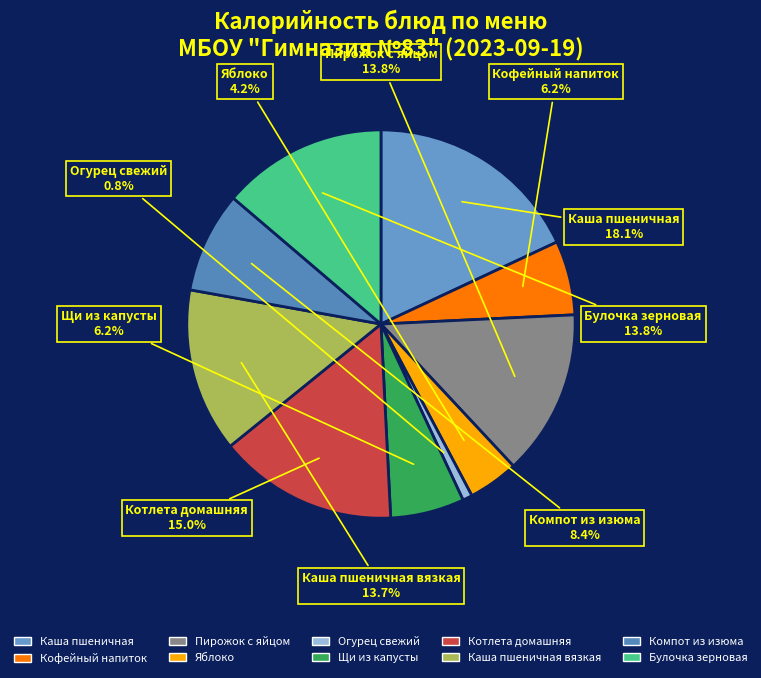

How many slices are in this pie chart?

10